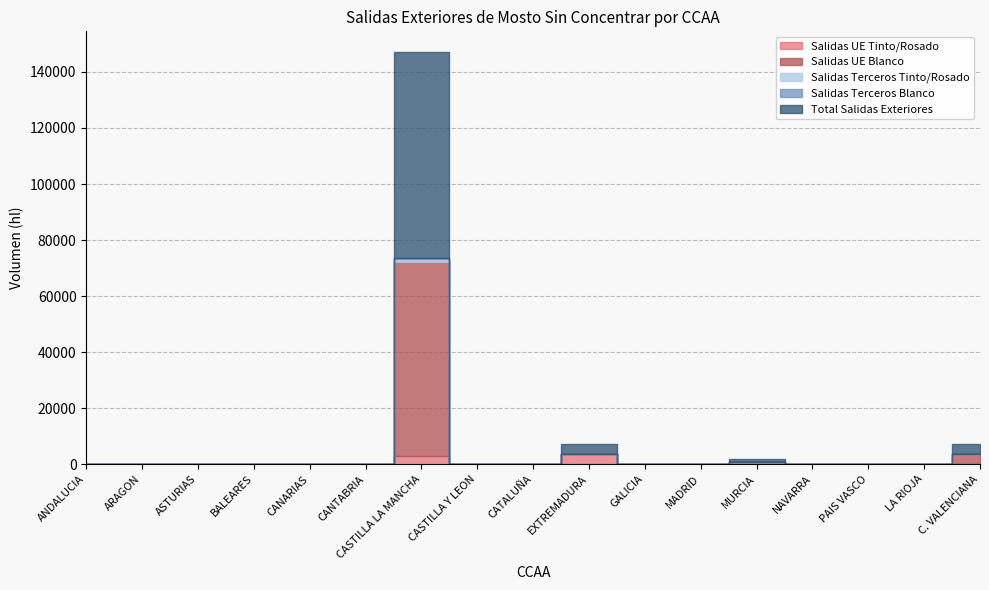

True or false: Salidas Terceros Blanco and Total Salidas Exteriores cross at least once.

False